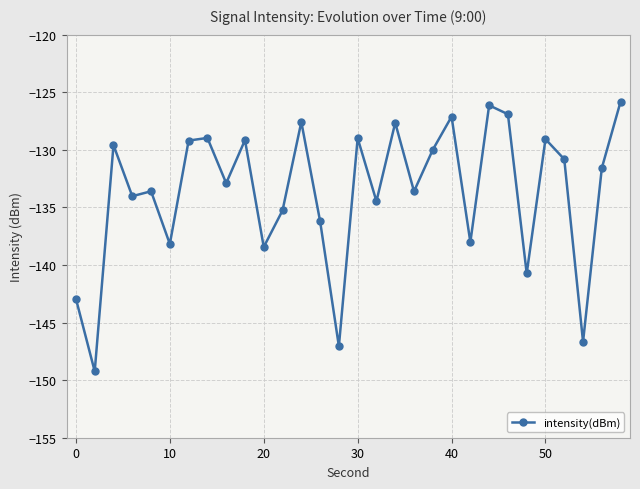

What is the value of the 13th point from the left?

-127.6